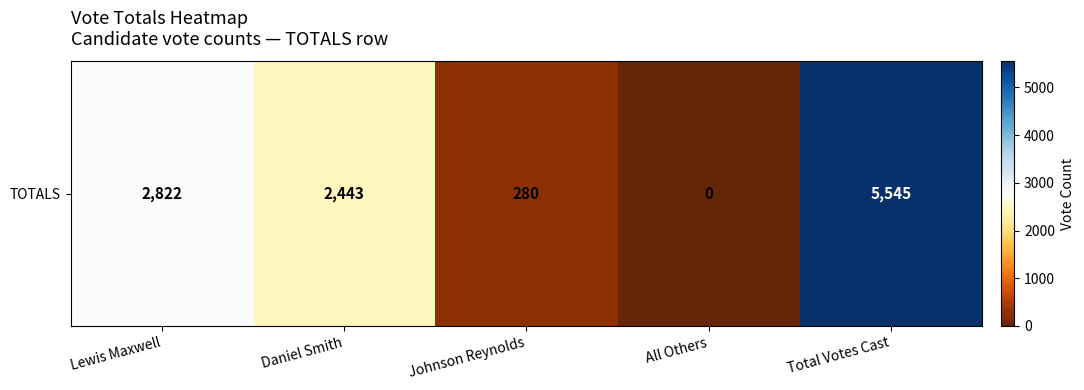

Reading left to right, what are all the values shown in this chart?

Lewis Maxwell=2822	Daniel Smith=2443	Johnson Reynolds=280	All Others=0	Total Votes Cast=5545